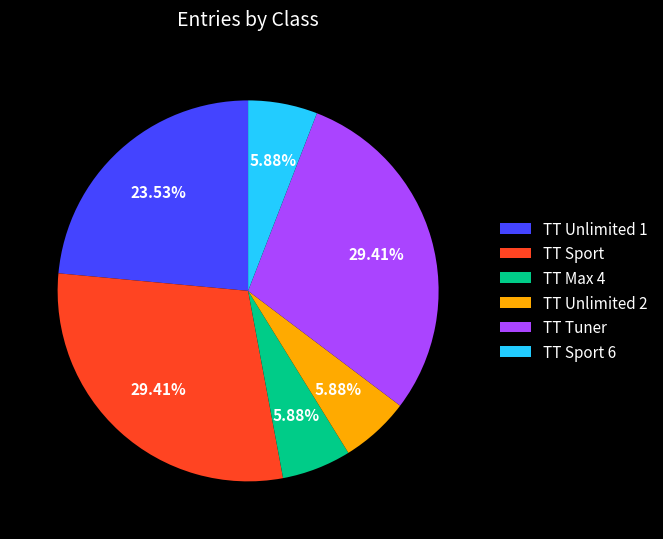

Does any single category account for the majority?

No